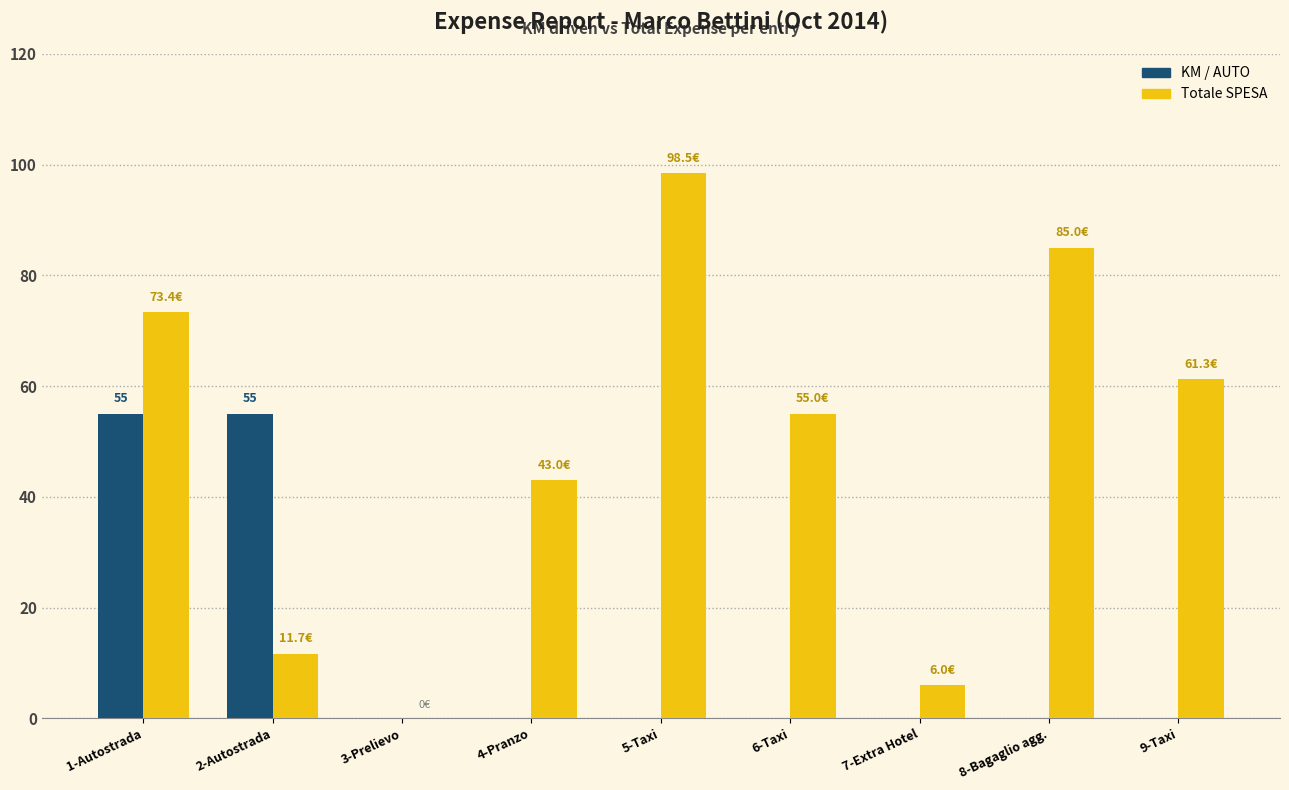

Which series has the widest spread of values?

Totale SPESA